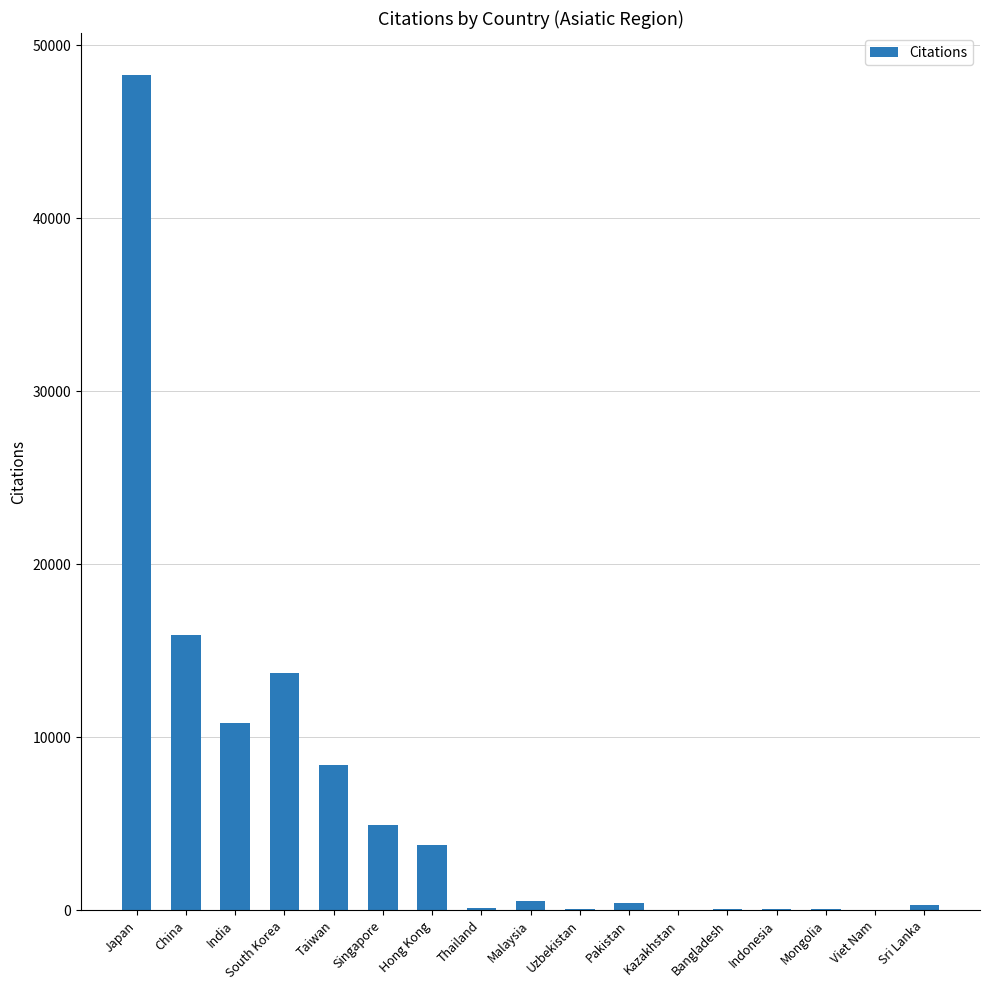

Between Sri Lanka and Hong Kong, which is larger?

Hong Kong